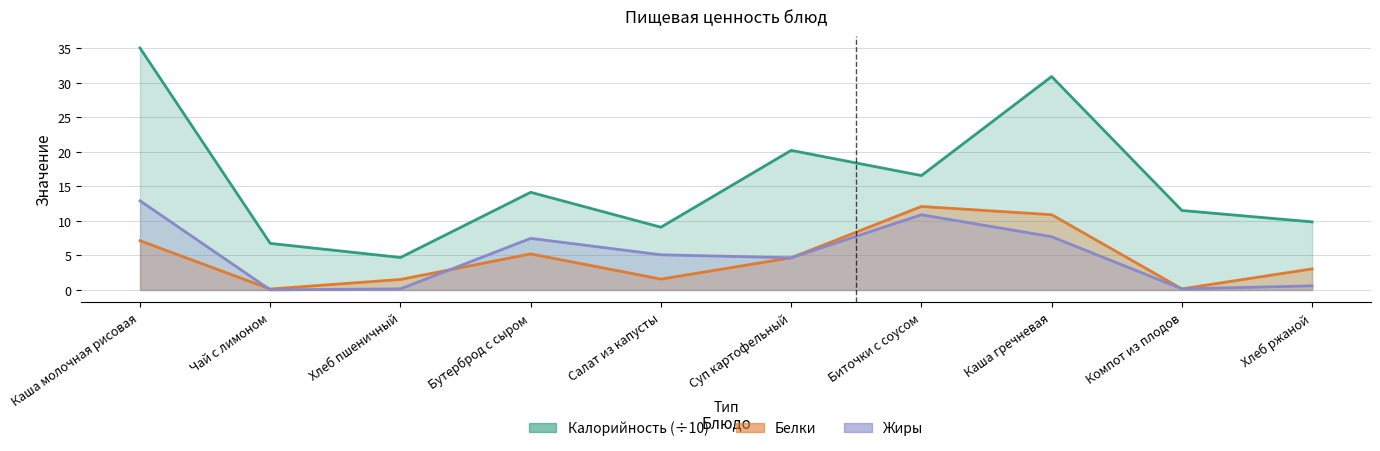

The value of Жиры at Биточки с соусом is 7.1. True or false?

False